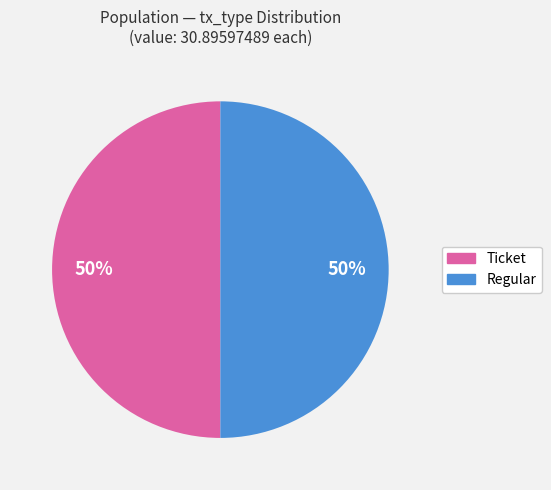

To the nearest percent, what is the difference between the largest and smallest slice percentages?

0%